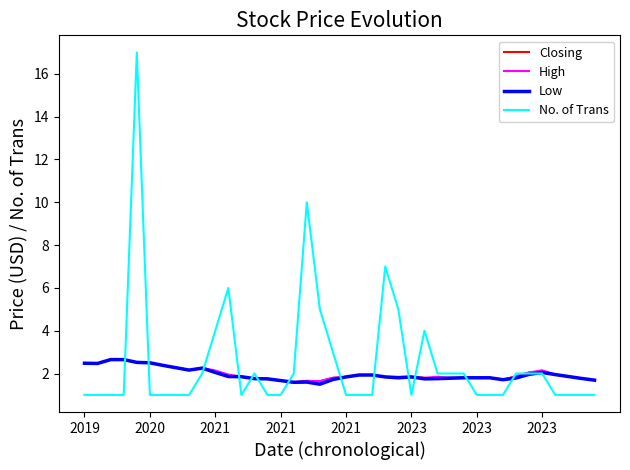

Which series has the largest range (max minus min)?

No. of Trans